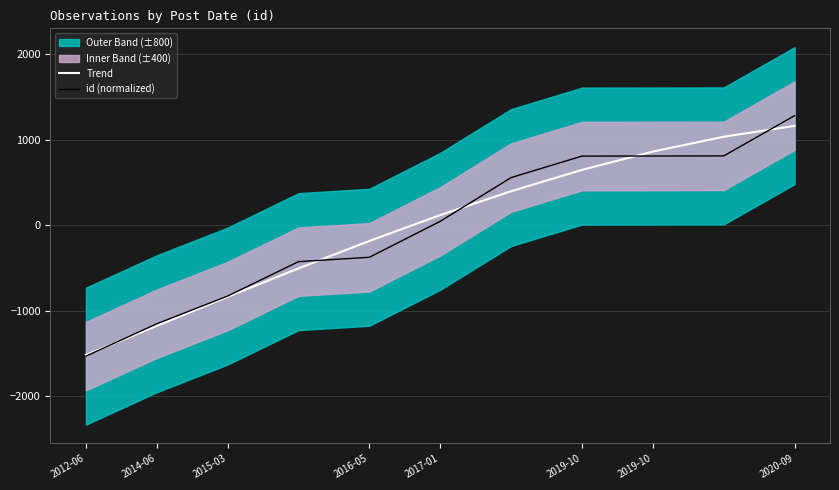

After their last crossing, which series has the higher values: Trend or id (normalized)?

id (normalized)